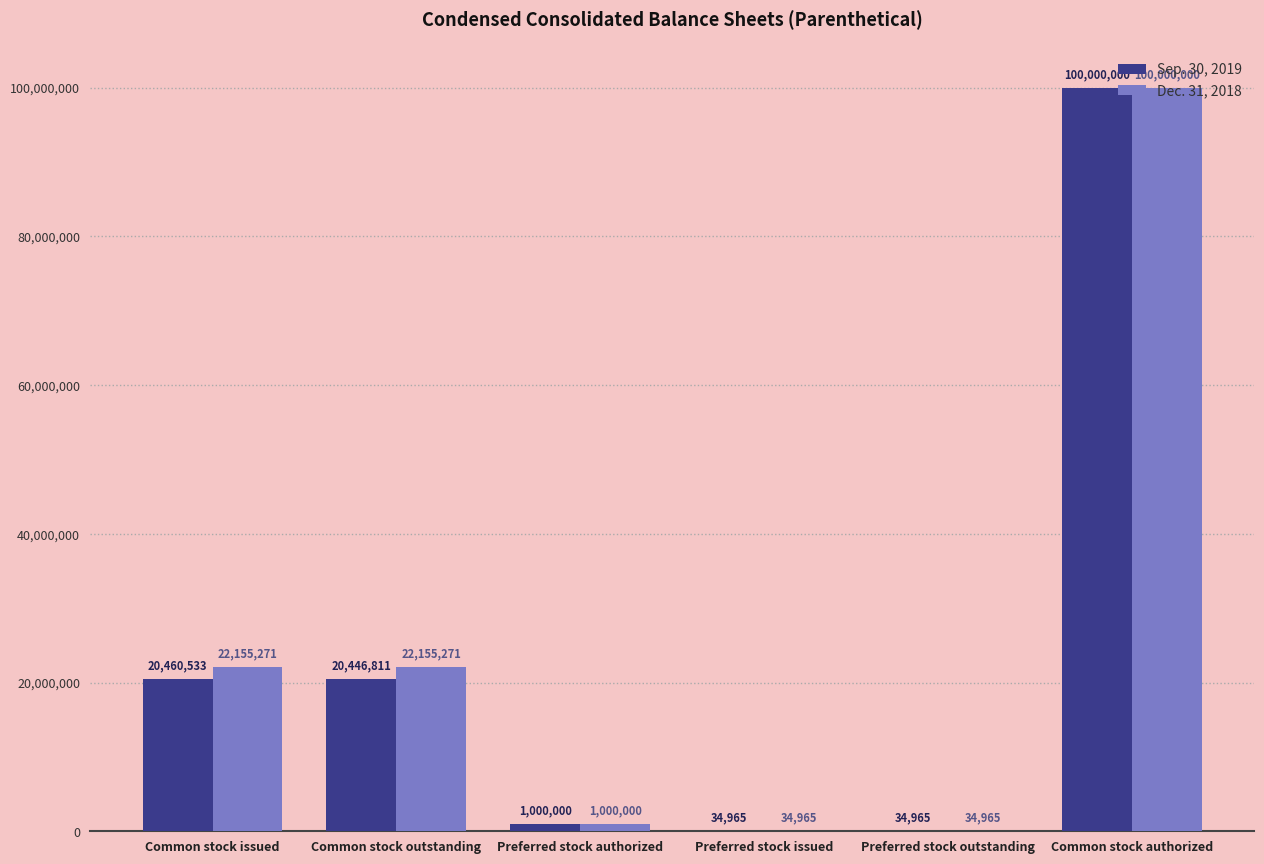

How many groups of bars are there?

6